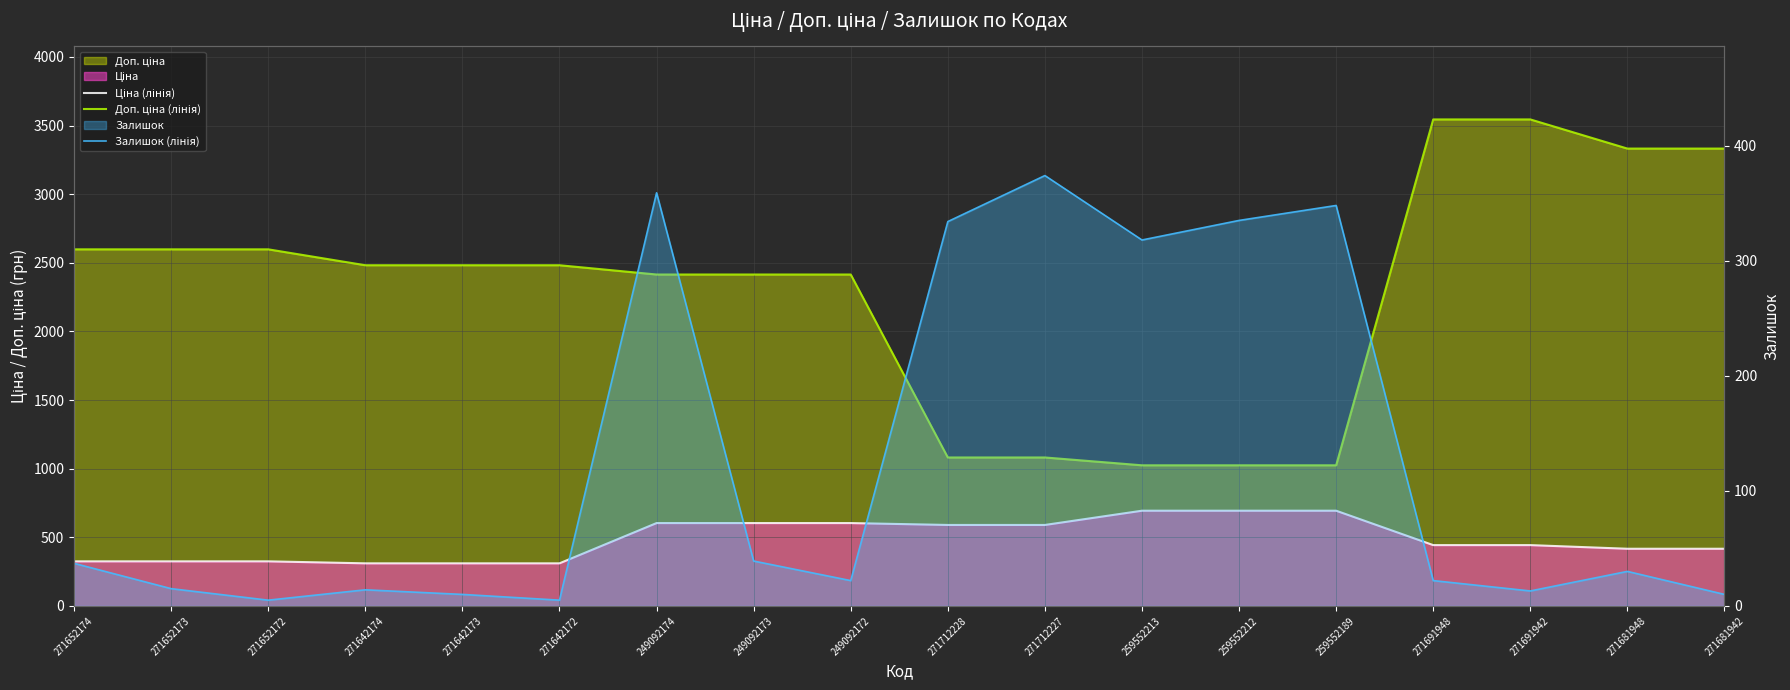

Rank the series by their maximum value, from lowest to highest.

Залишок (лінія), Ціна (лінія), Доп. ціна (лінія)